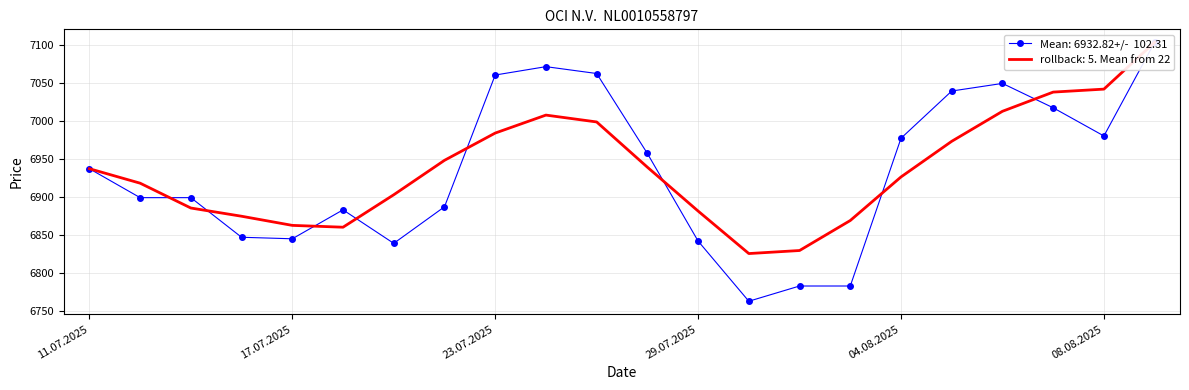

What is the greatest value displayed?

7168